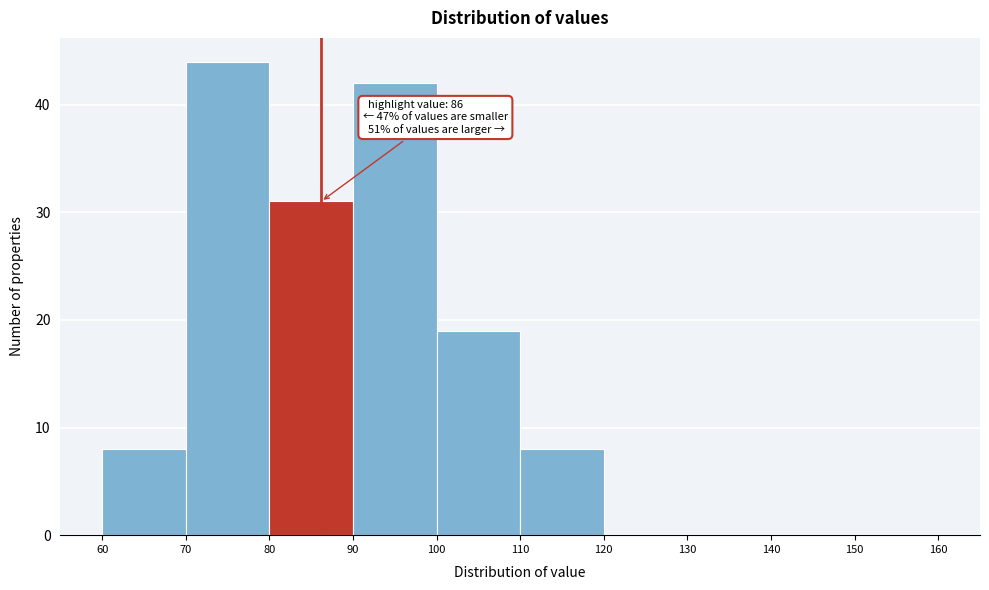

Over which range of the x-axis is the bar tallest?

70 to 80